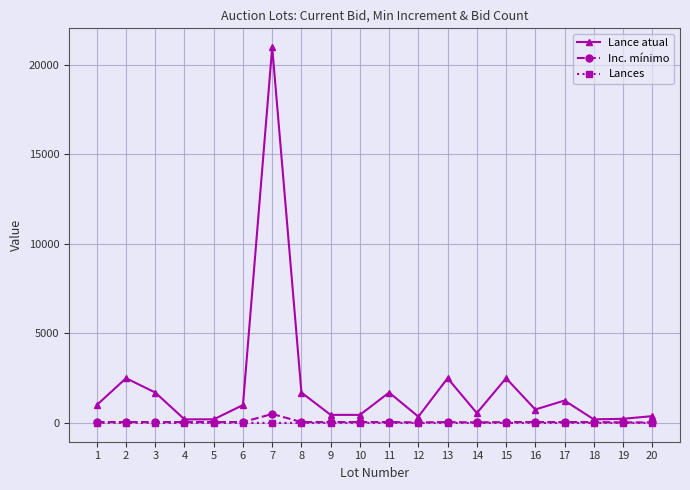

Read the Inc. mínimo value at 7, to the nearest 5.

500